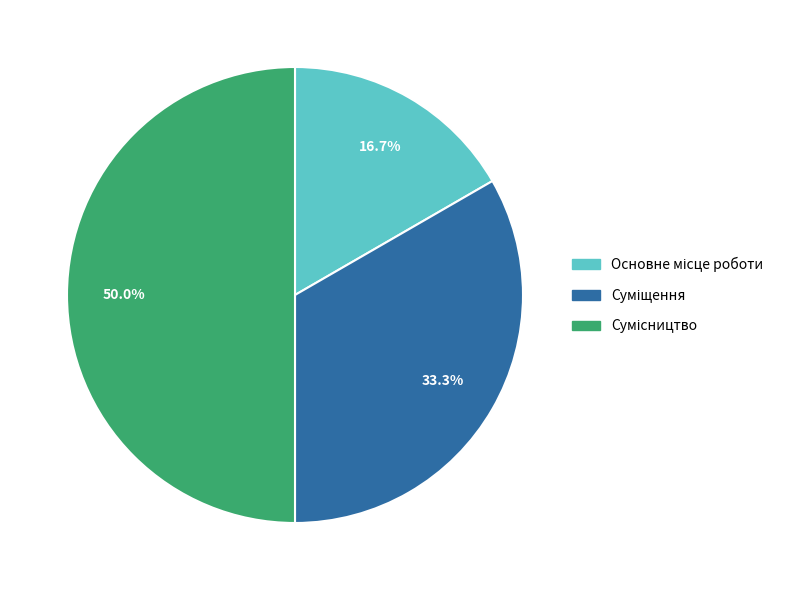

How many slices are in this pie chart?

3